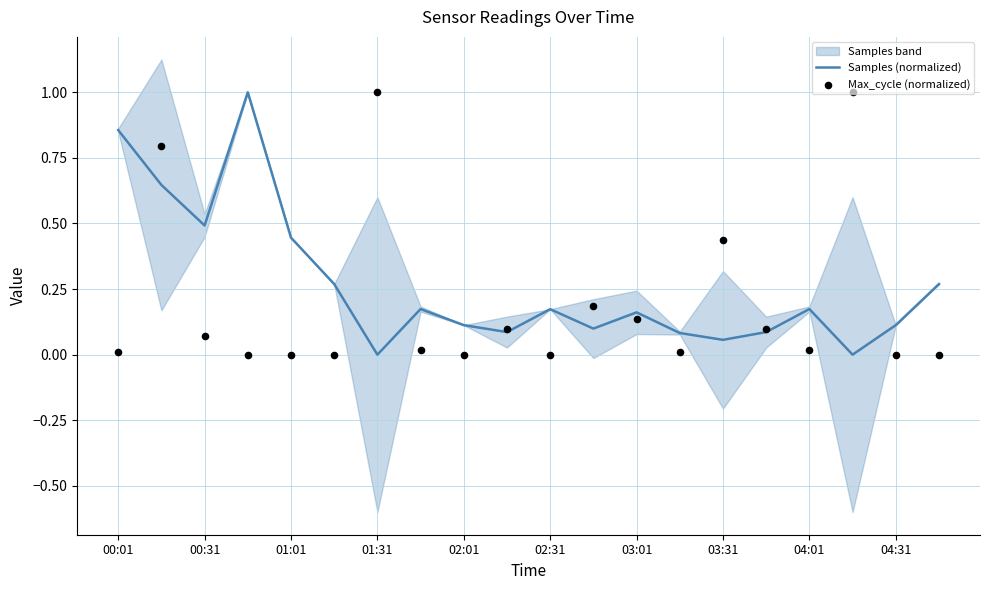

Which series has the widest spread of Y values?

Samples (normalized)